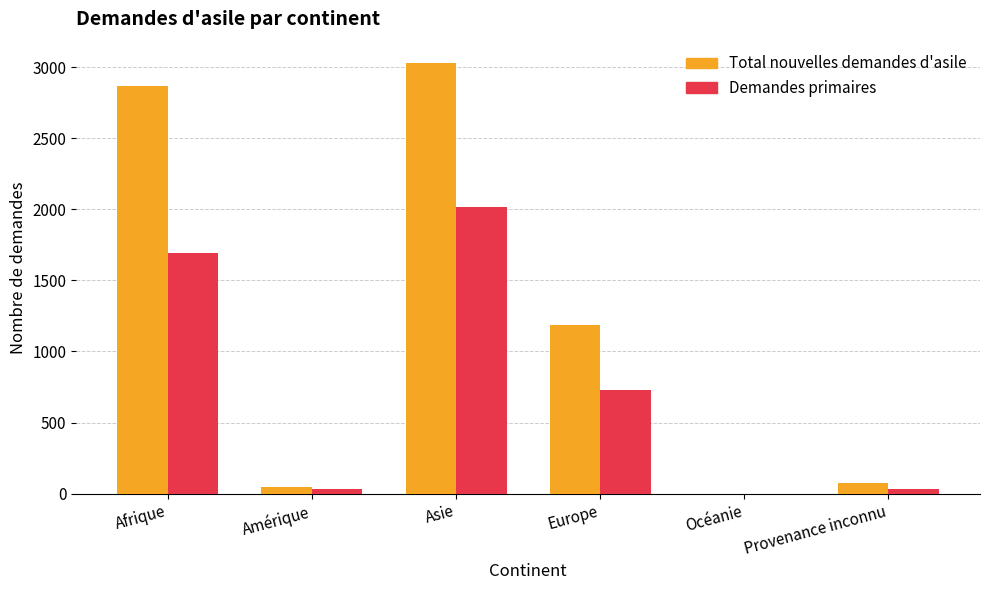

At which category does the chart reach its peak across all series?

Asie